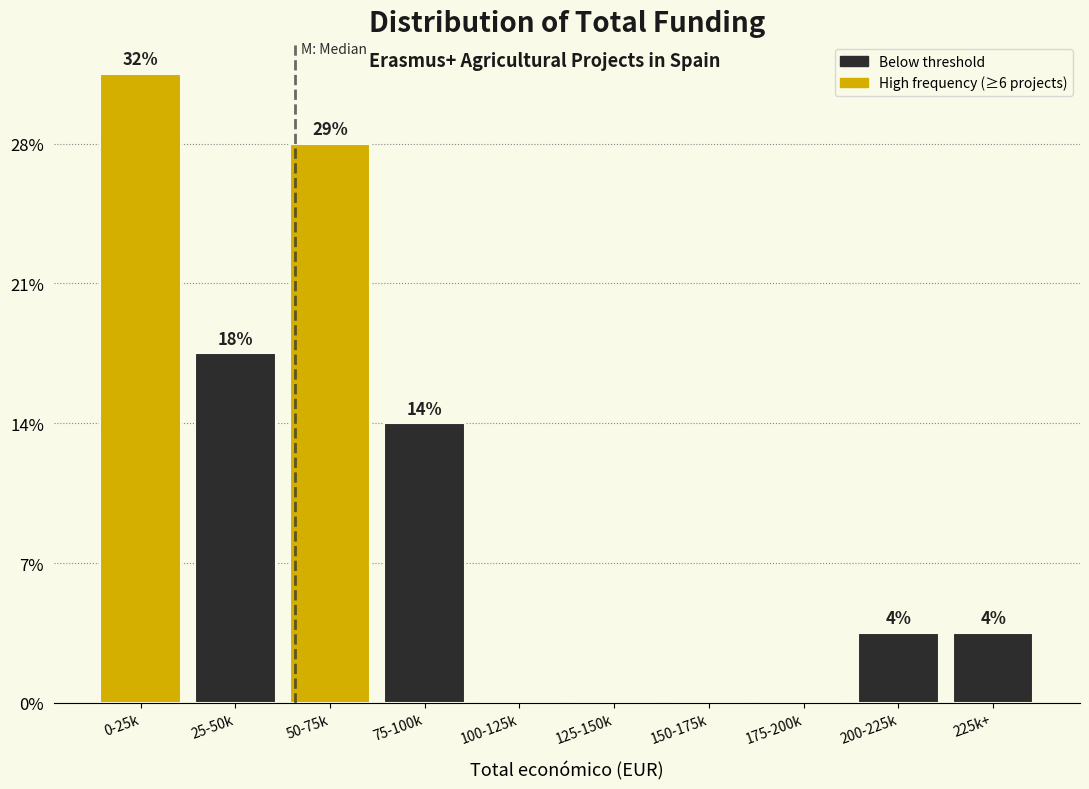

Are the bars horizontal?

No